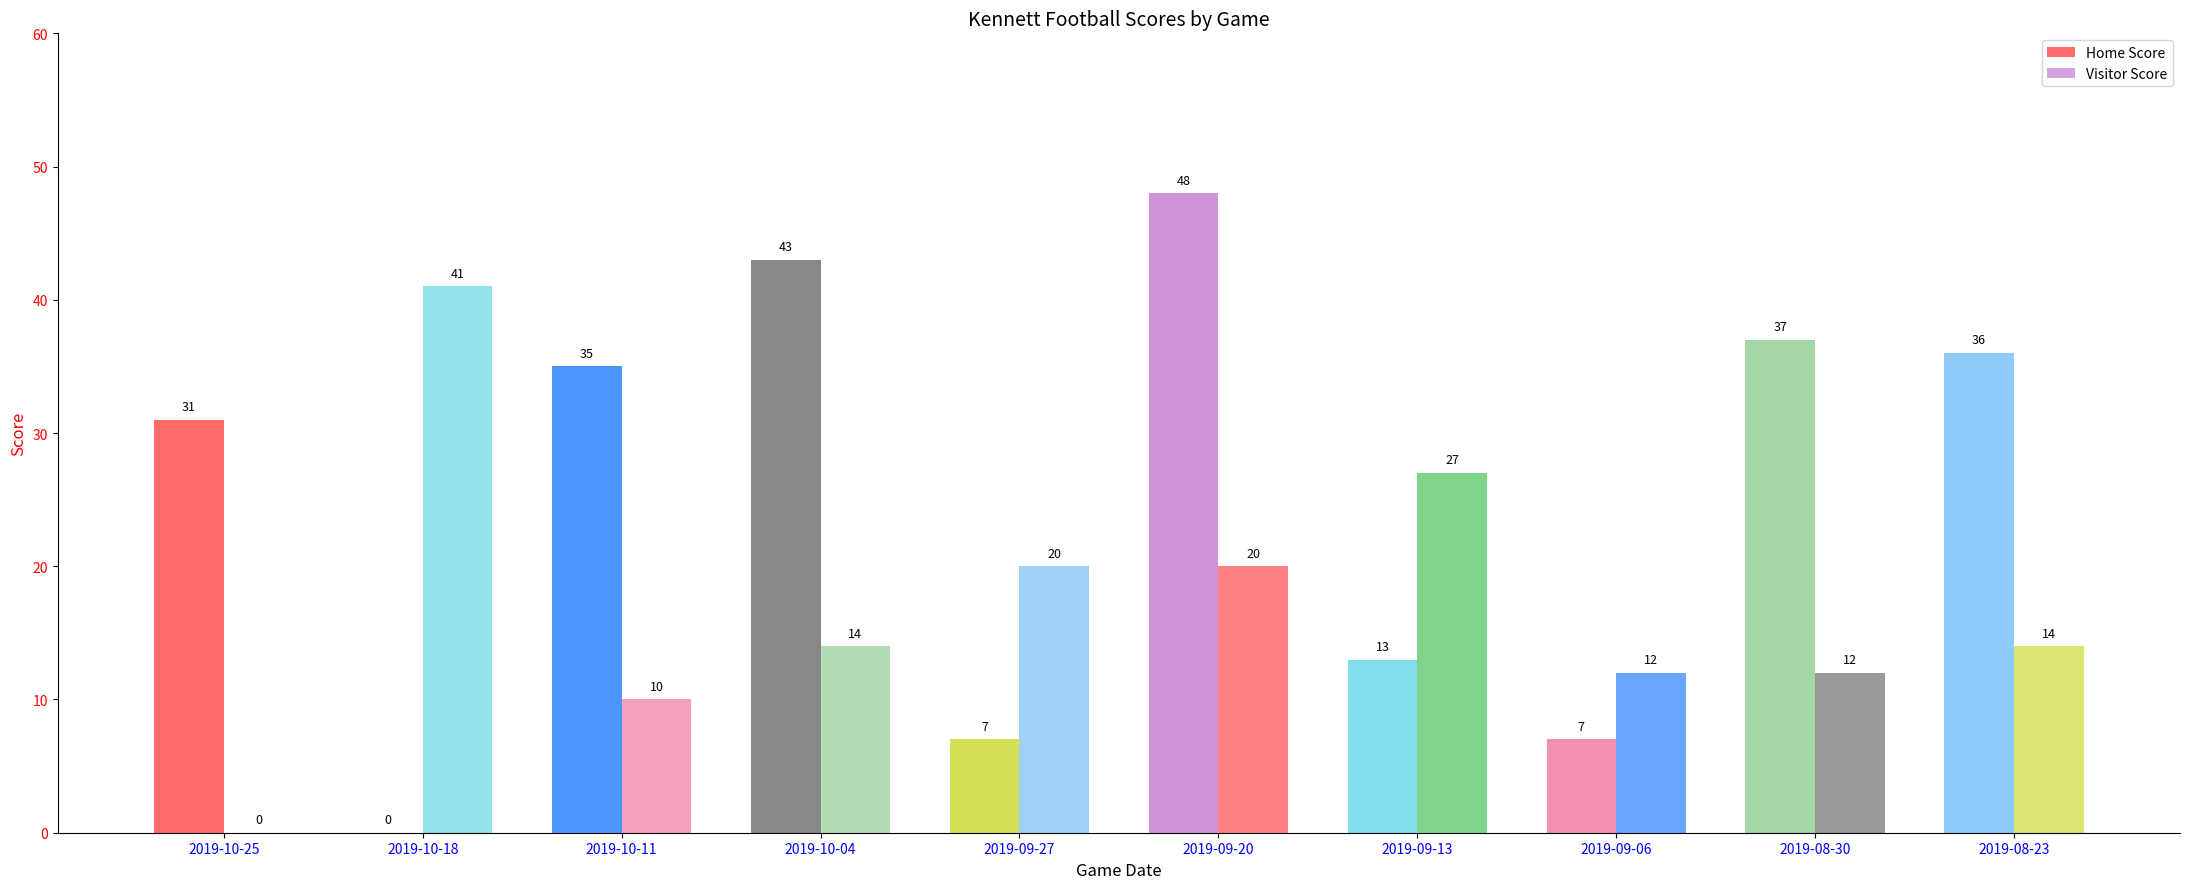

Are the bars horizontal?

No